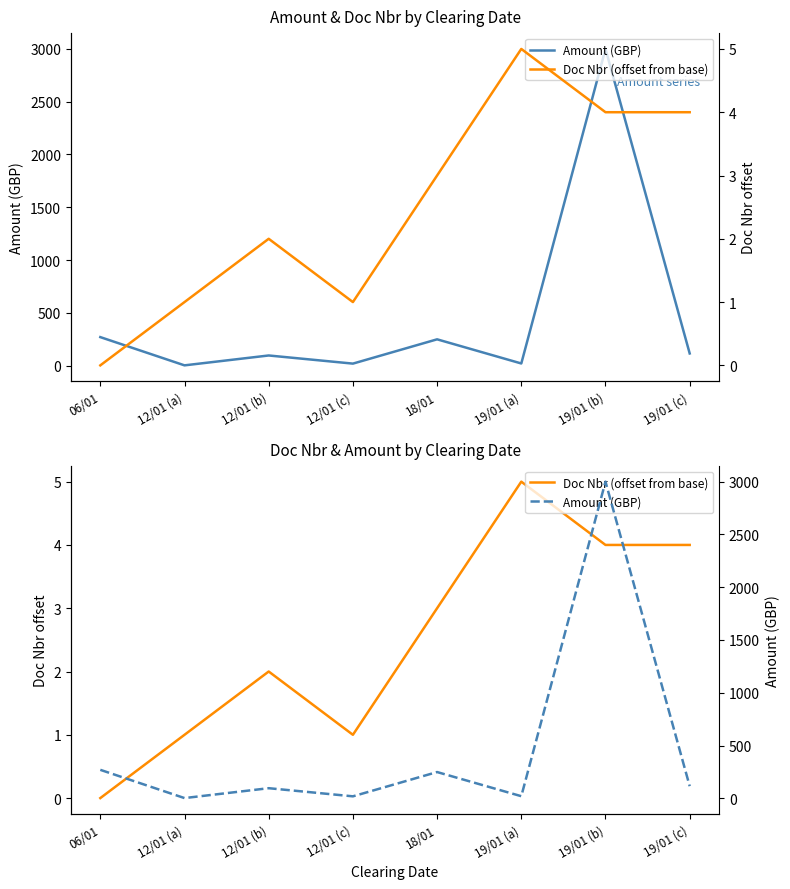

At which category is the sum across all series the highest?

19/01 (b)